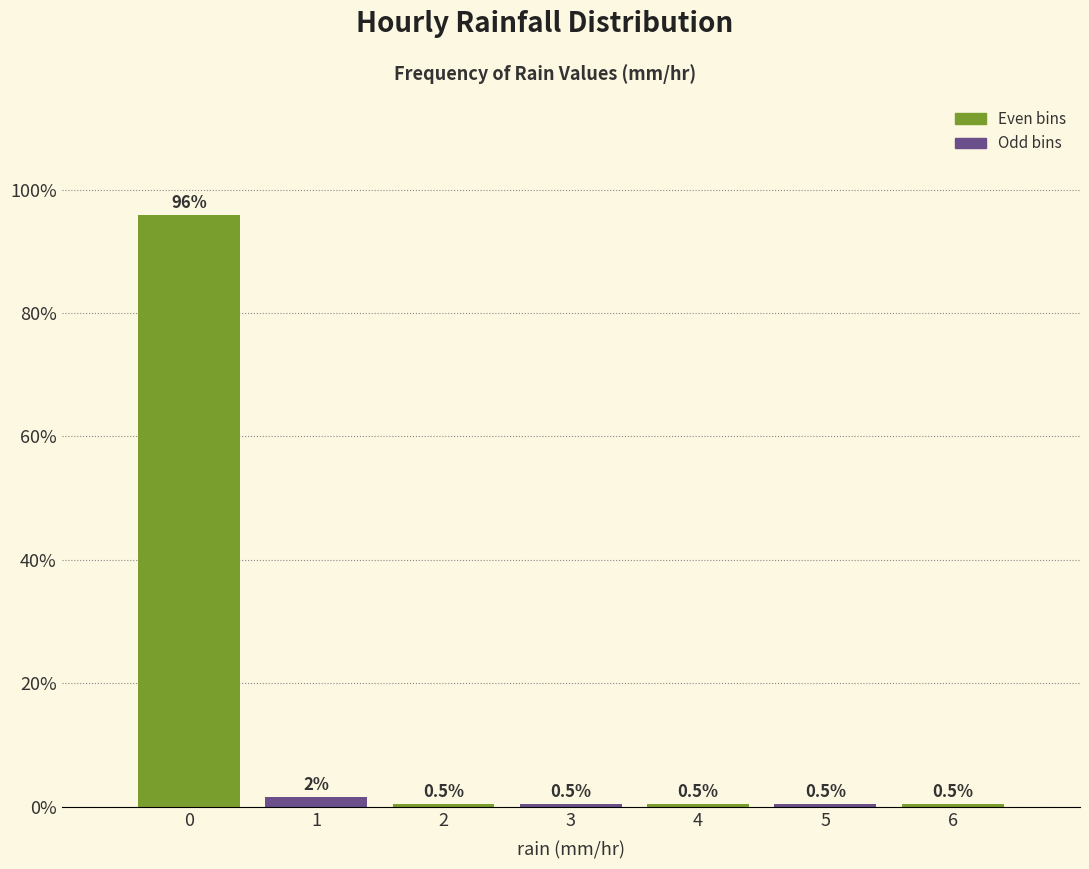

Over which range of the x-axis is the bar tallest?

-0.5 to 0.5